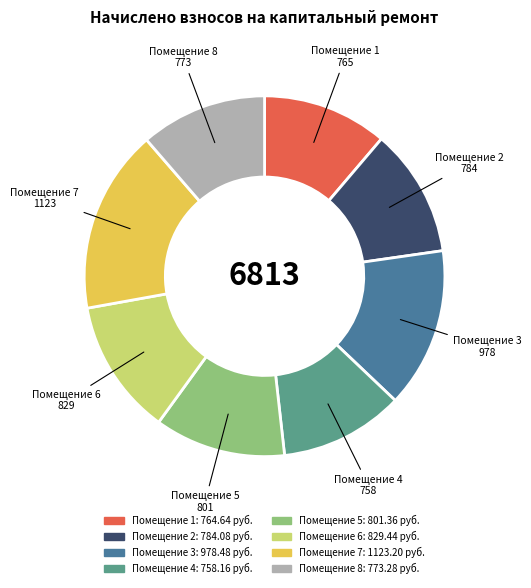

Which has a higher value, Помещение 4 or Помещение 3?

Помещение 3